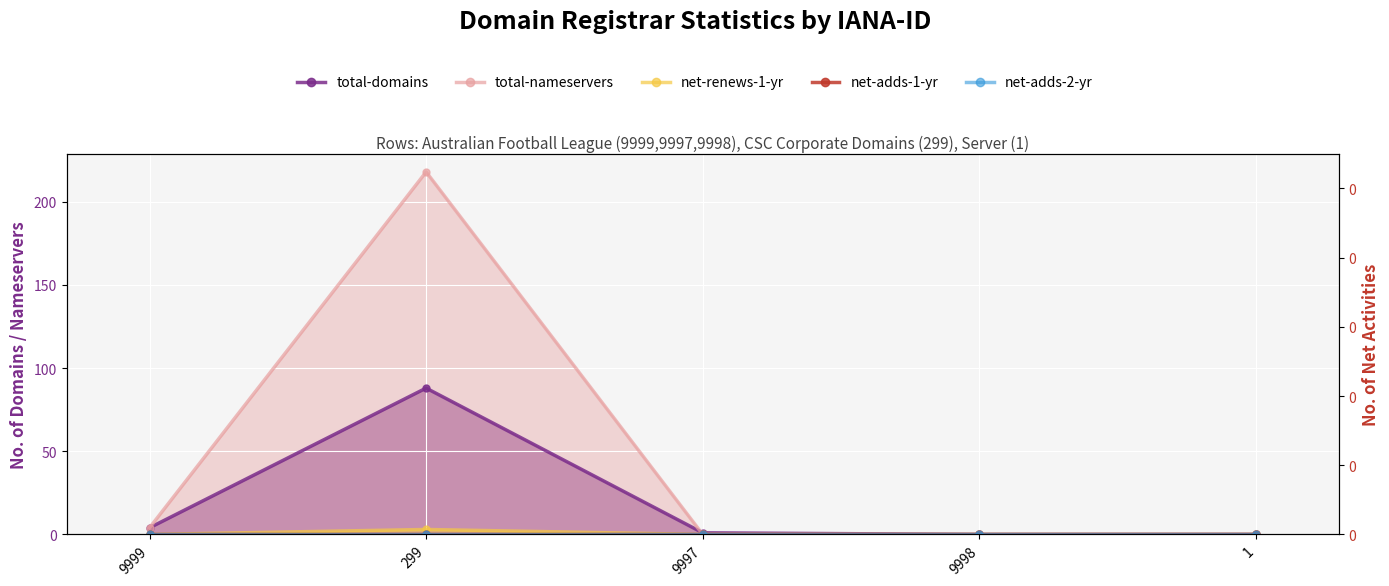

True or false: net-adds-1-yr and total-domains intersect in this chart.

False